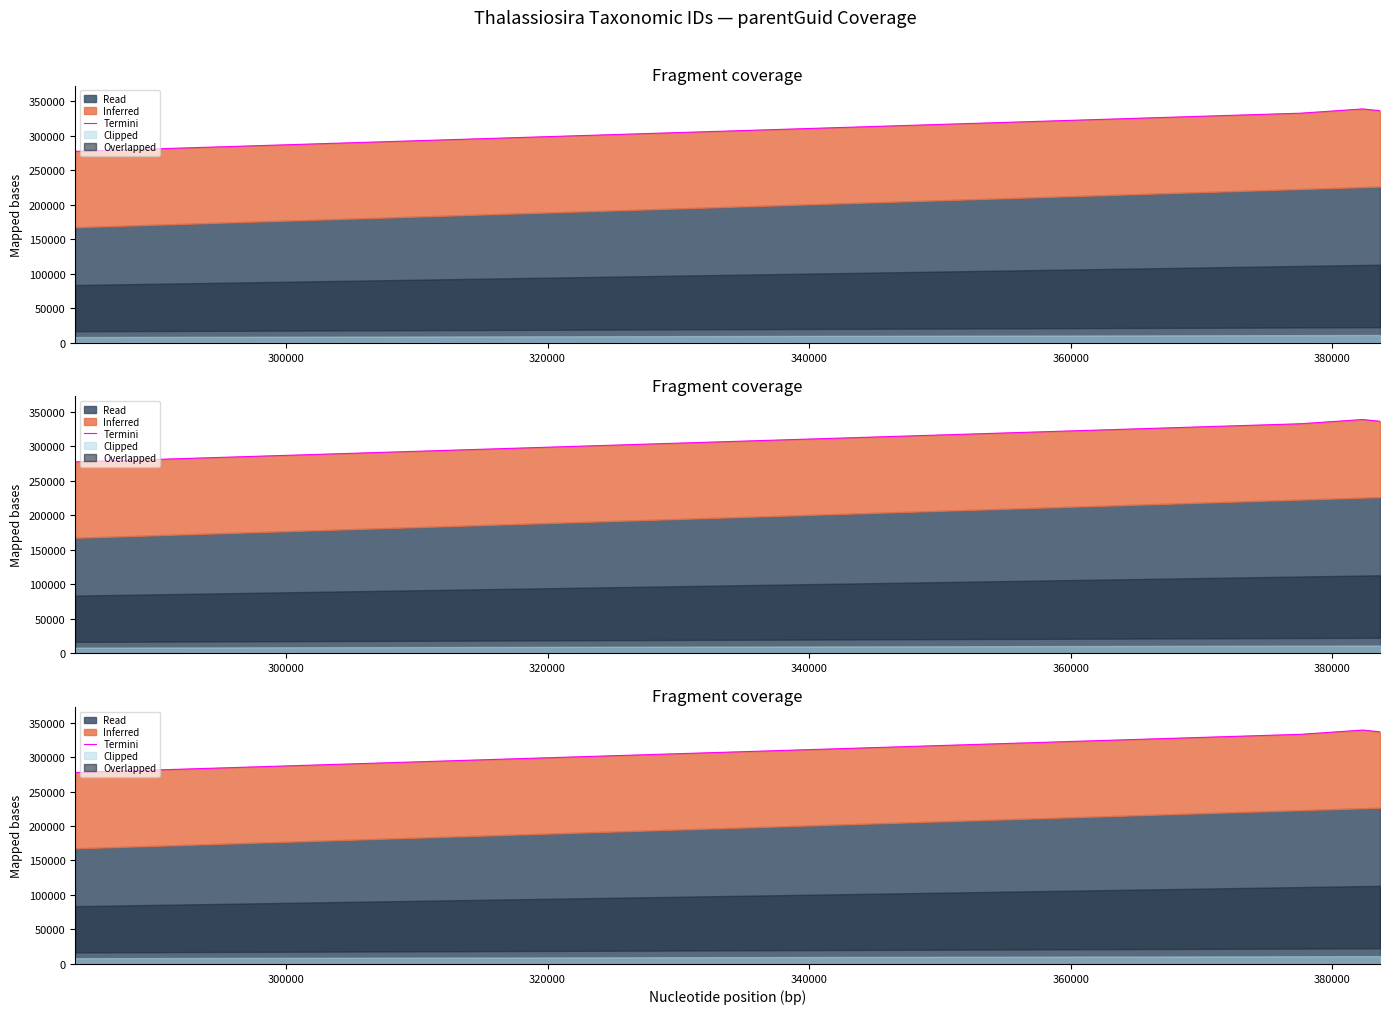

What is the value of the 20th point from the left?

336493.5